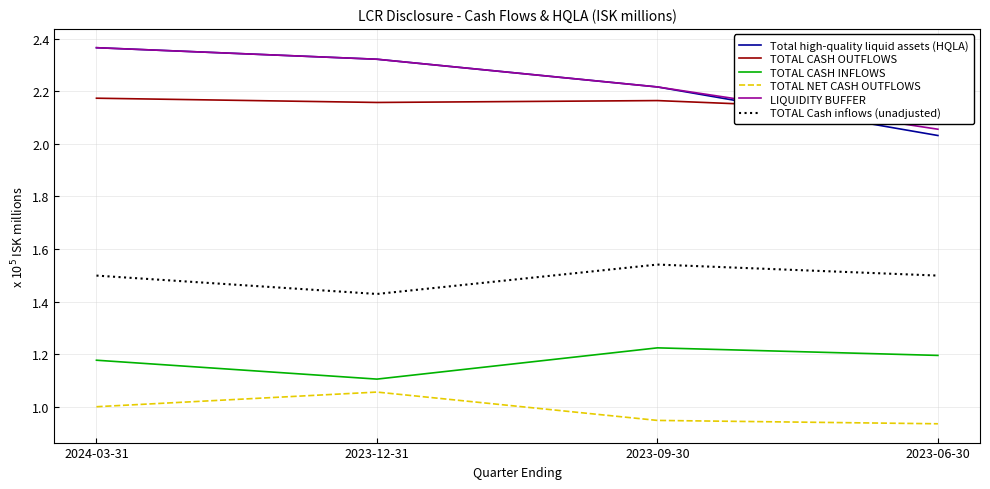

How many distinct data groups are displayed?

6